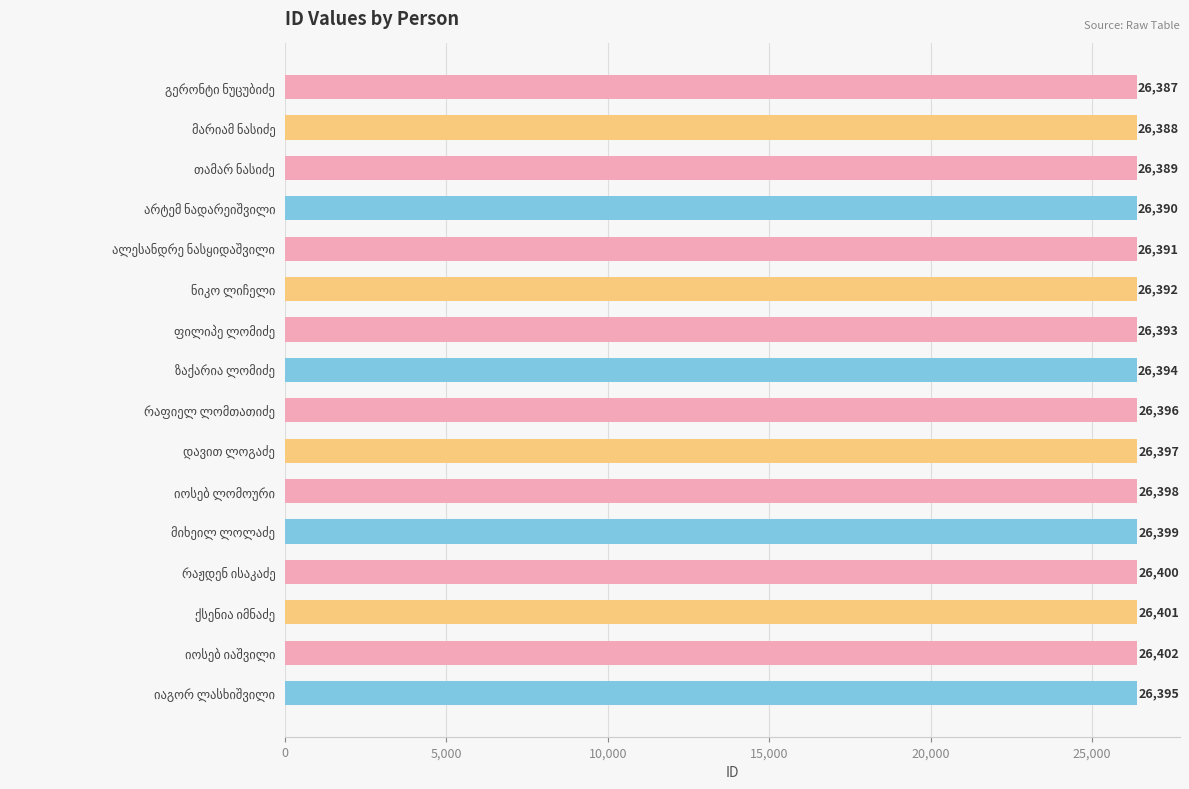

Are the bars horizontal?

Yes